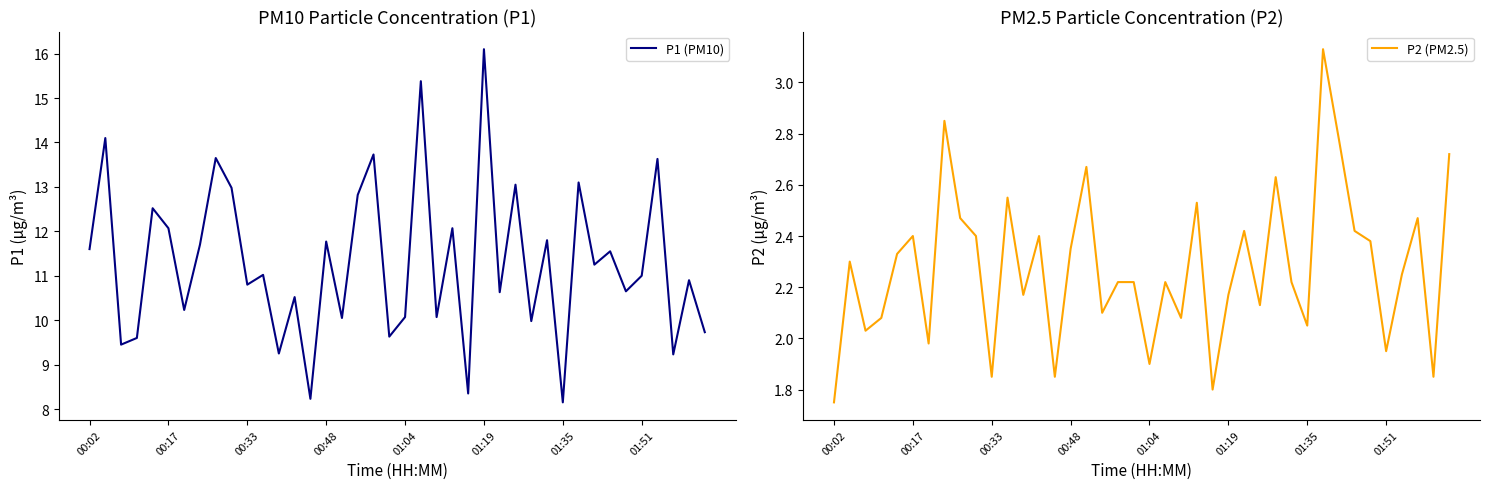

True or false: P2 (PM2.5) and P1 (PM10) intersect in this chart.

False